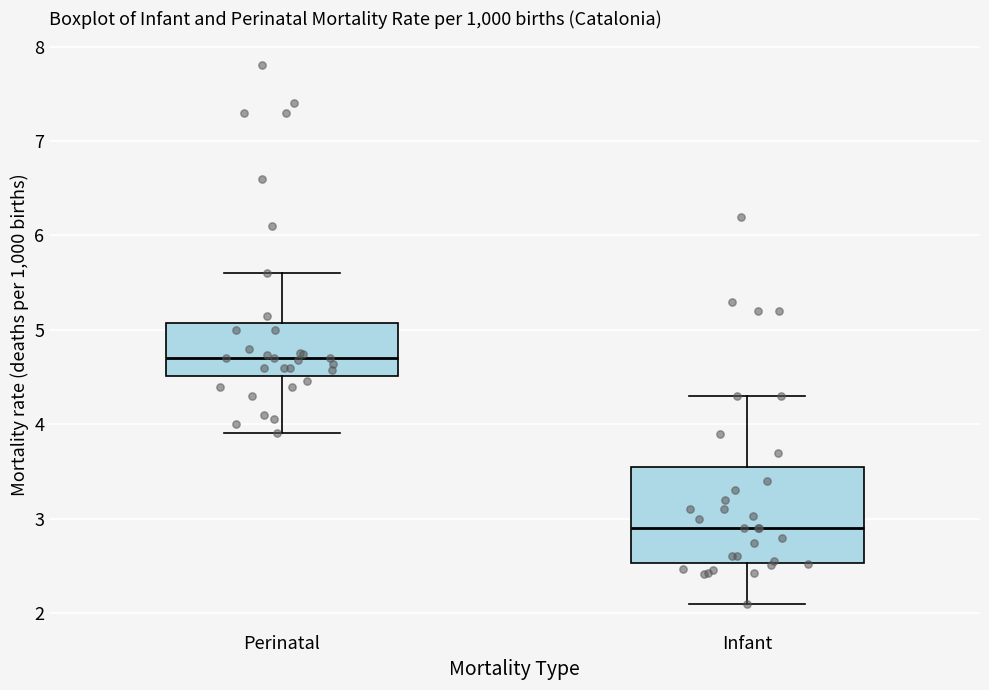

Reading left to right, transcribe this box plot: for each box, give where its median line is, the range the box spans, and where its two whiskers end, as read against the y-axis. The values are not printed on the chart, so give them approximately, as read against the axis.

Perinatal: median 4.7, box 4.5 to 5.1, whiskers 3.9 to 5.6
Infant: median 2.9, box 2.5 to 3.6, whiskers 2.1 to 4.3